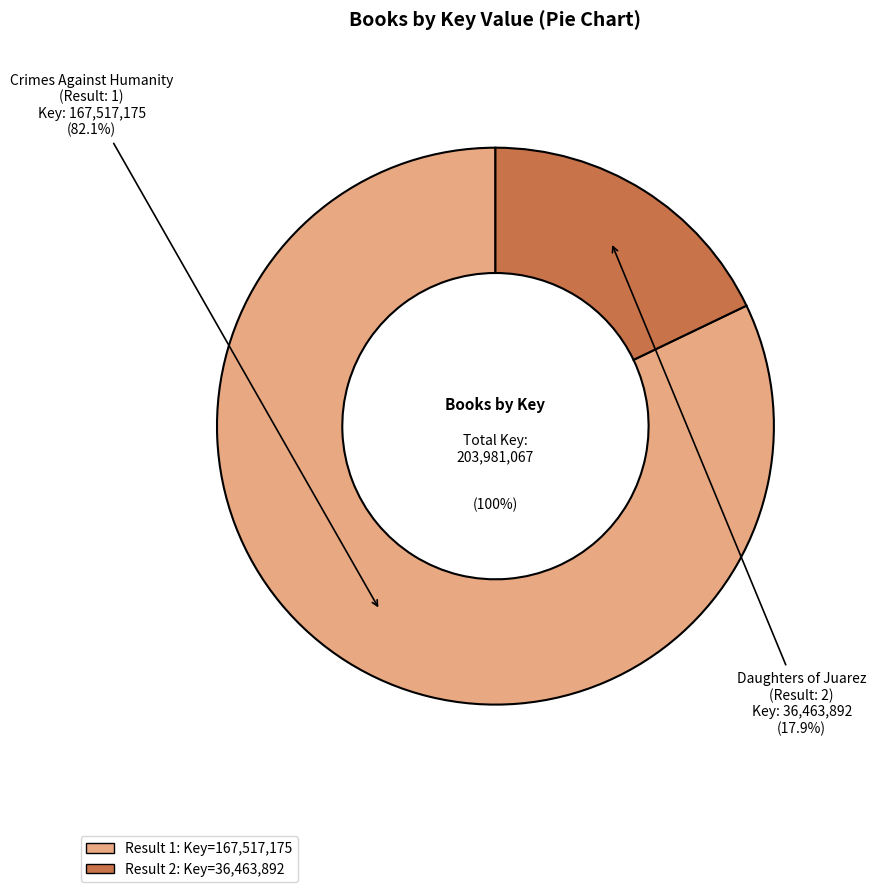

What percentage is NOT represented by 2?

82.1%